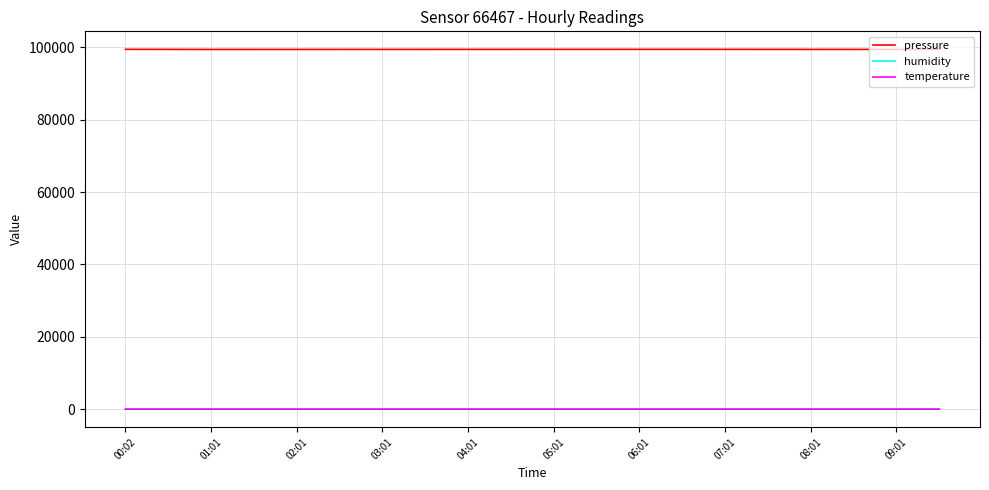

Which series has the largest total across all categories?

pressure